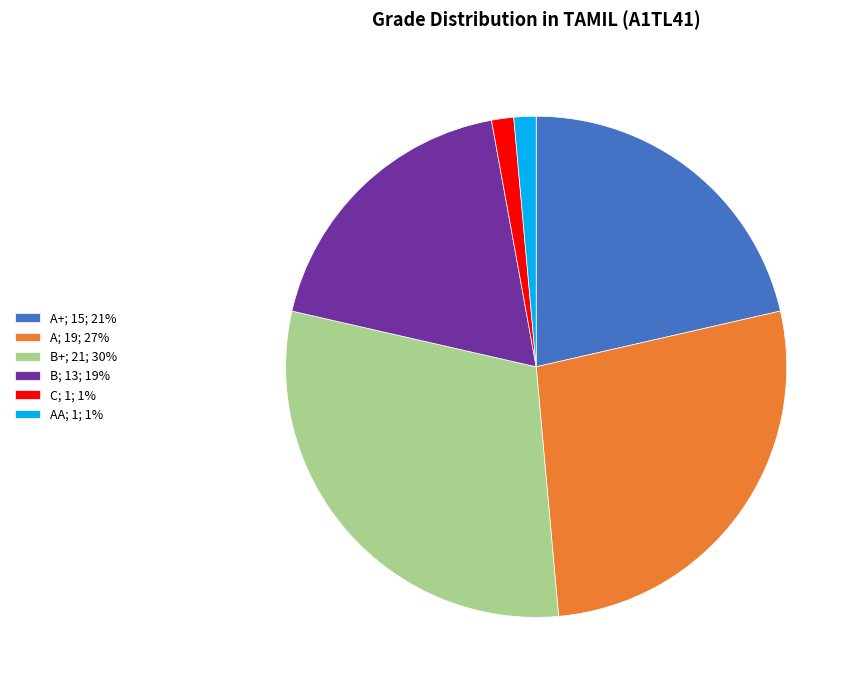

Do A; 19; 27% and B; 13; 19% together represent more than half of the pie?

No